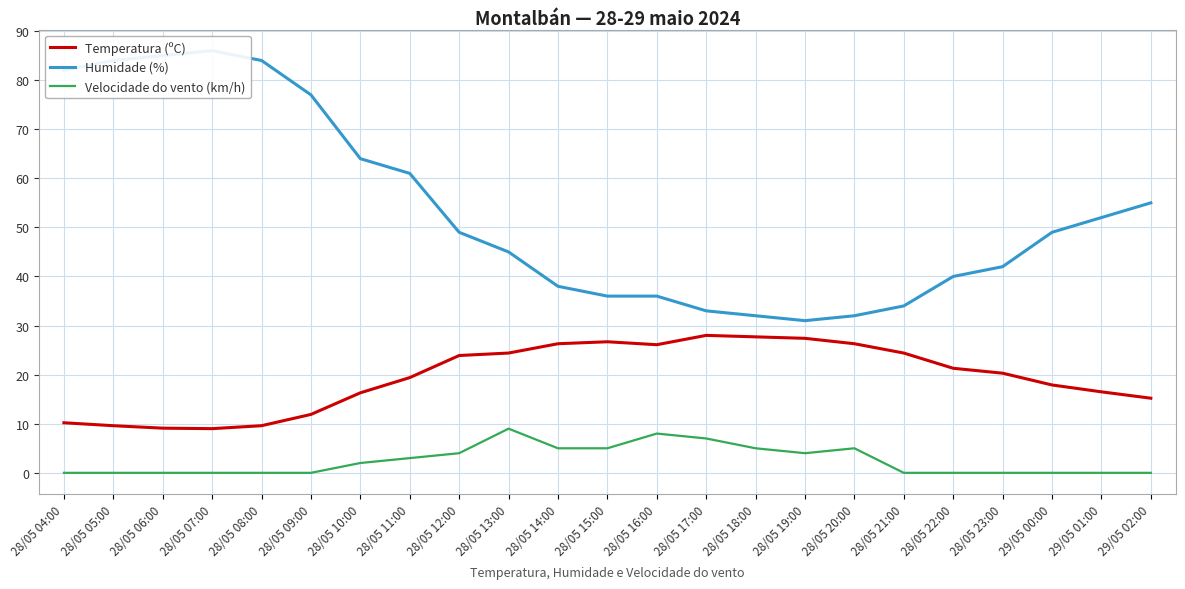

The value of Temperatura (ºC) at 28/05 13:00 is 24.4. True or false?

True